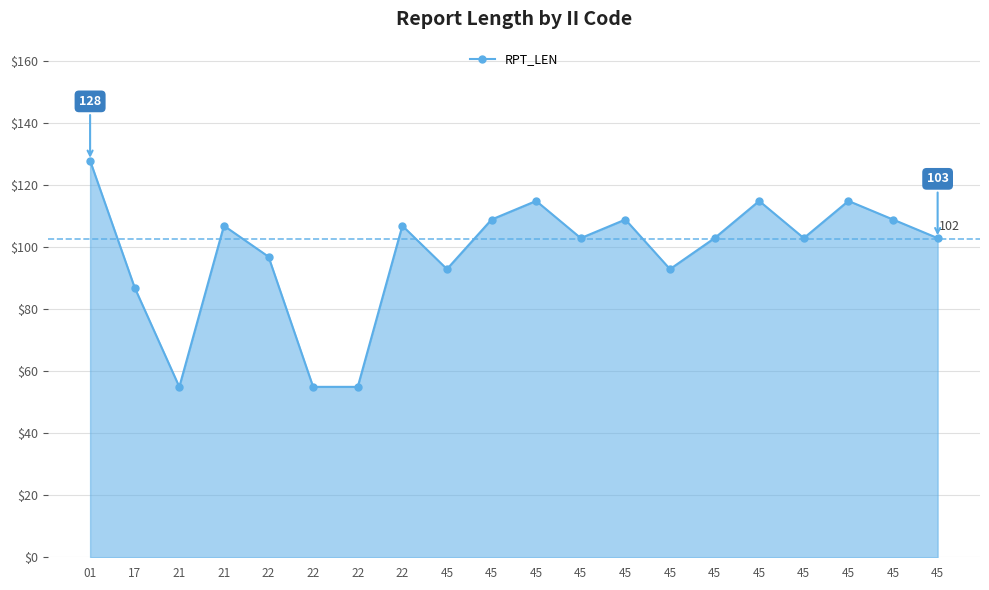

Reading right to left, list all the values displayed in this chart.

103	109	115	103	115	103	93	109	103	115	109	93	107	55	55	97	107	55	87	128